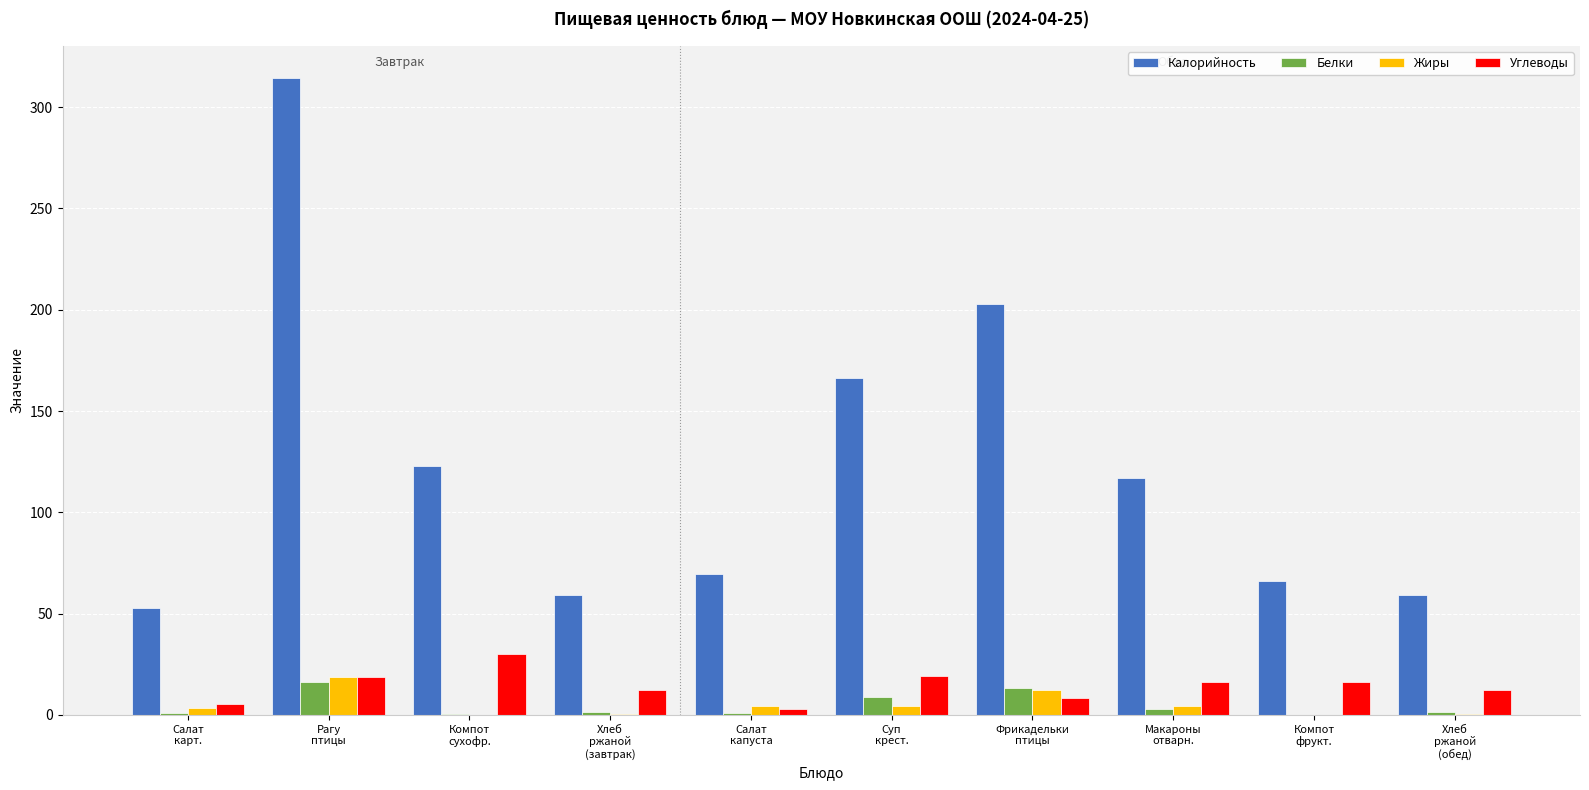

Which series has the largest total across all categories?

Калорийность